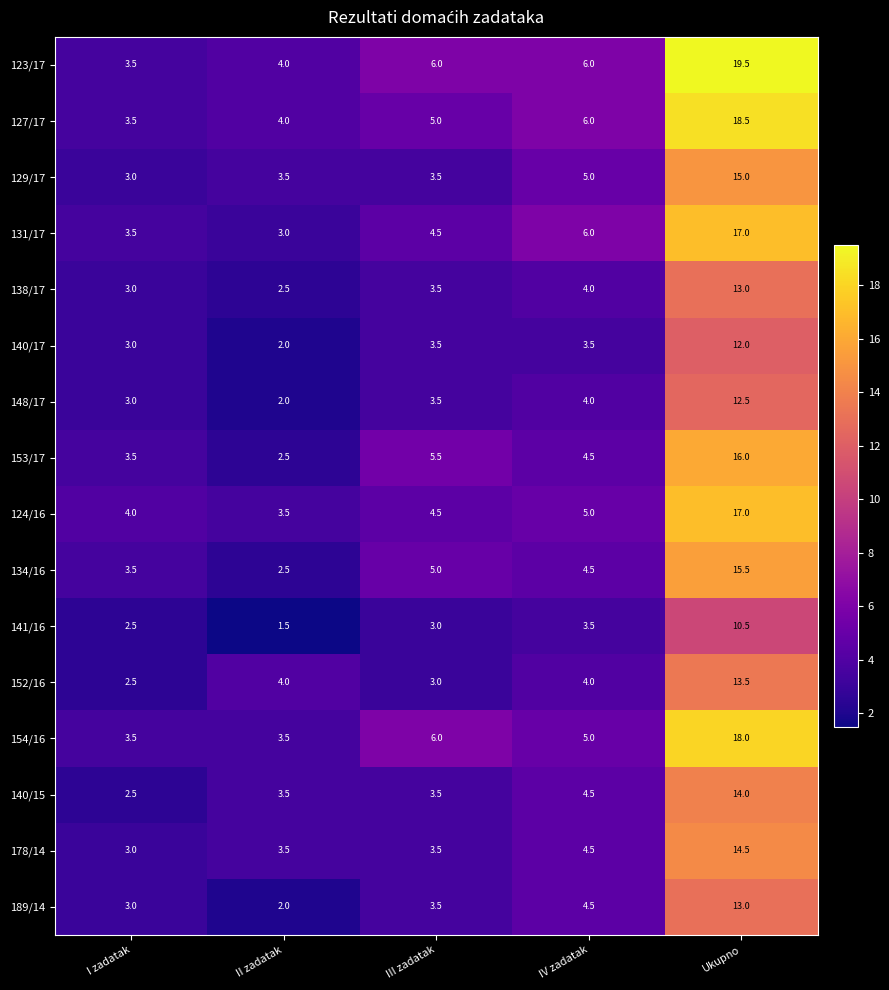

Which series has the widest spread of values?

123/17